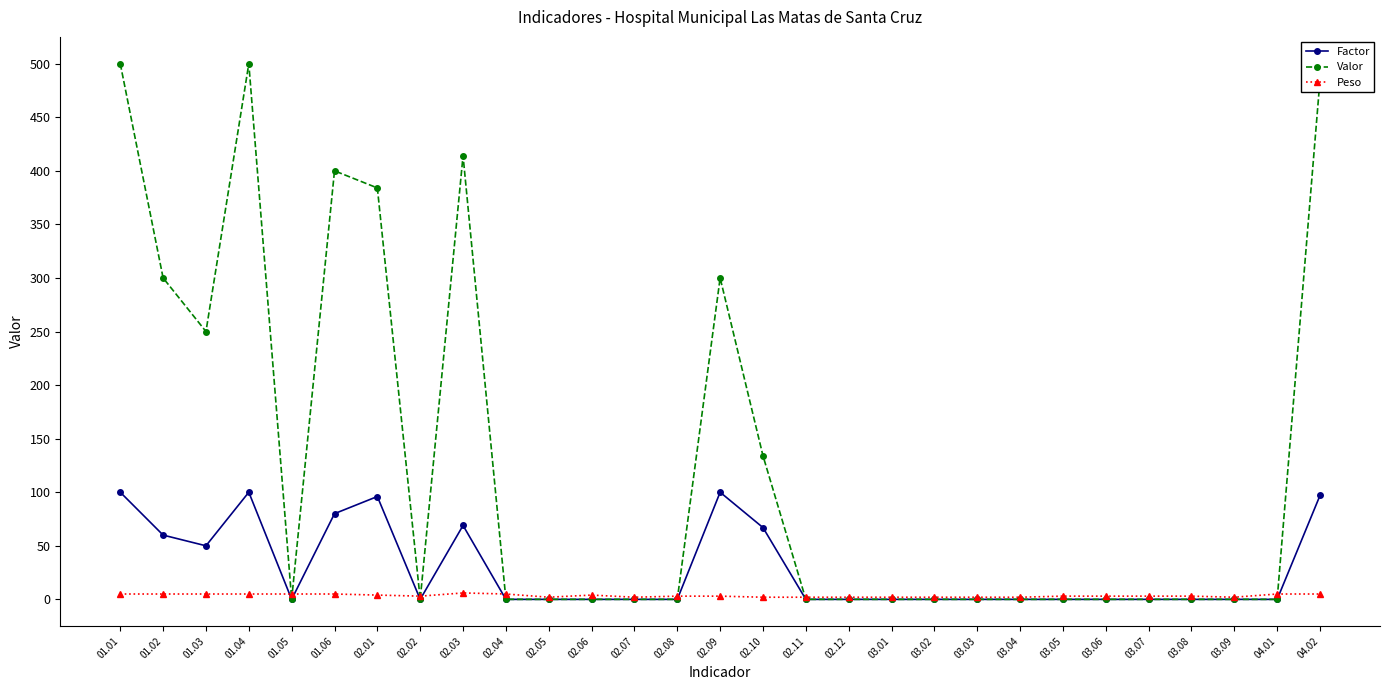

List the series in order of their overall mean, highest first.

Valor, Factor, Peso